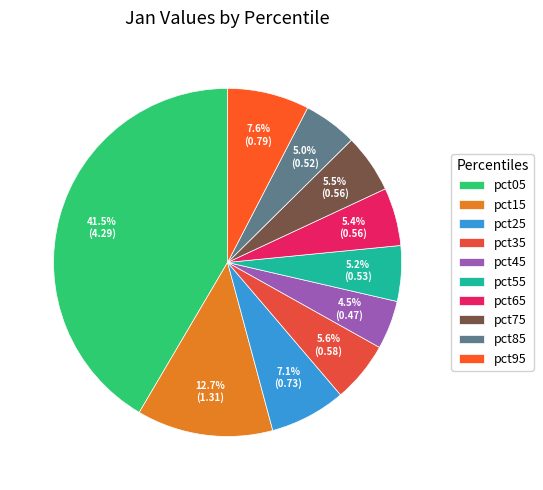

Rank the categories by value from highest to lowest.

pct05, pct15, pct95, pct25, pct35, pct75, pct65, pct55, pct85, pct45